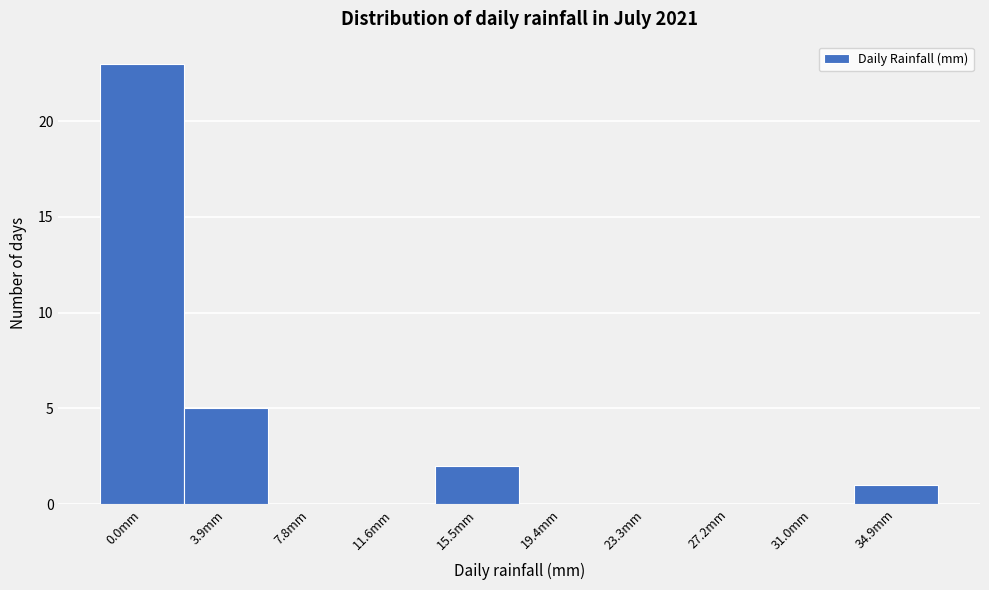

Reading right to left, what are all the values shown in this chart?

34.9mm=1	31.0mm=0	27.2mm=0	23.3mm=0	19.4mm=0	15.5mm=2	11.6mm=0	7.8mm=0	3.9mm=5	0.0mm=23